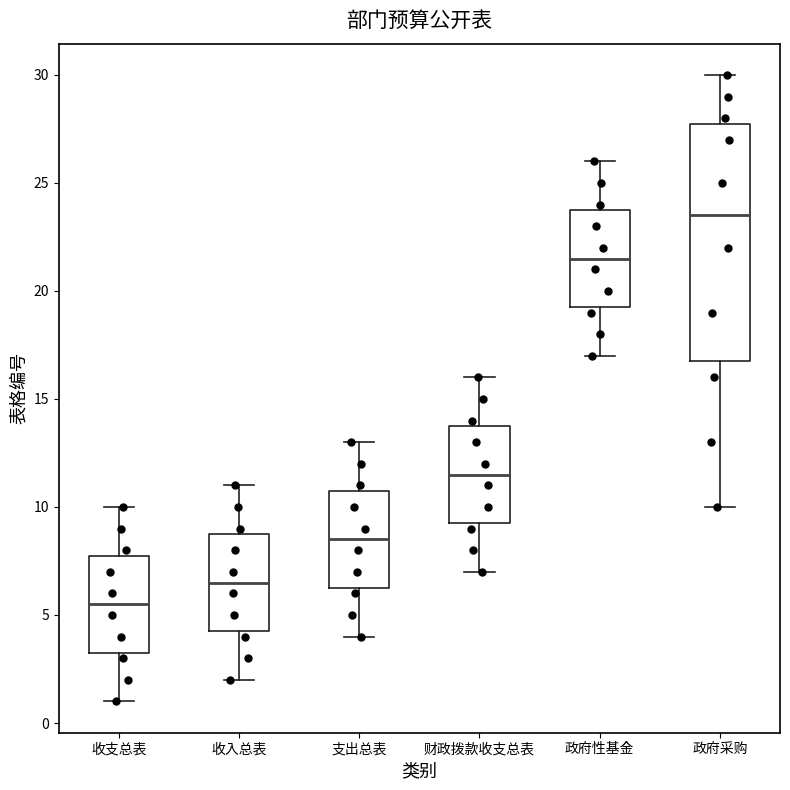

Where does the median line of the box for 收入总表 sit on the y-axis? The values are not printed on the chart, so give them approximately, as read against the axis.

6.5